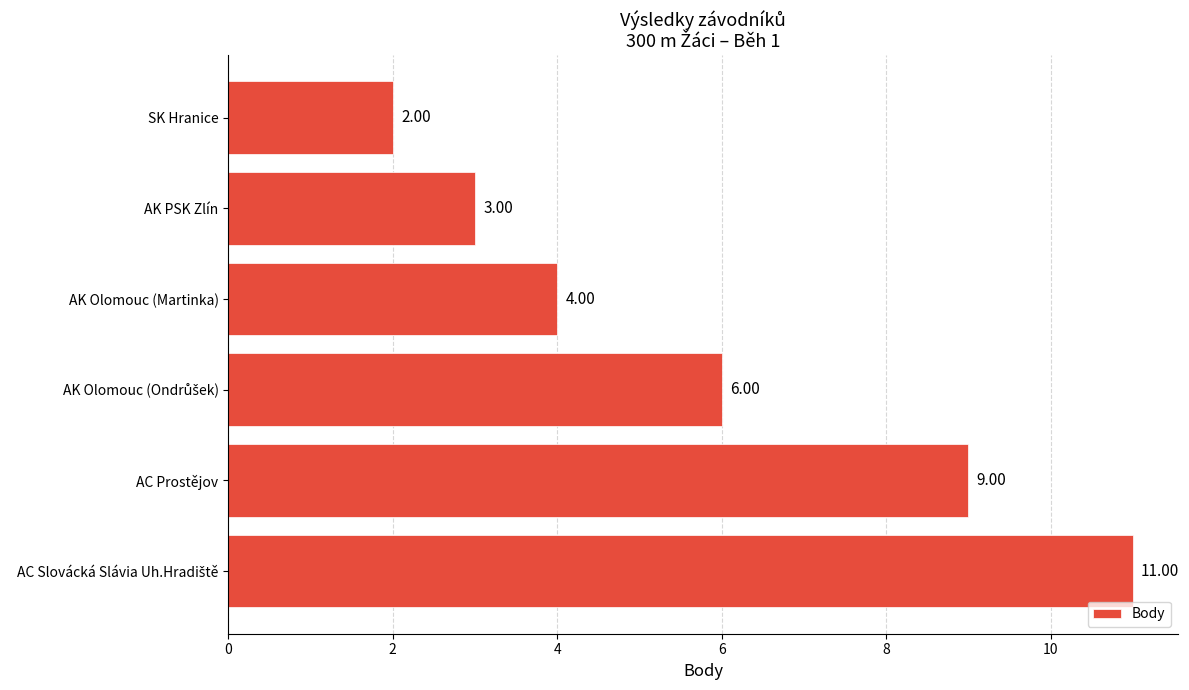

What is the difference between the second highest and second lowest values?

6